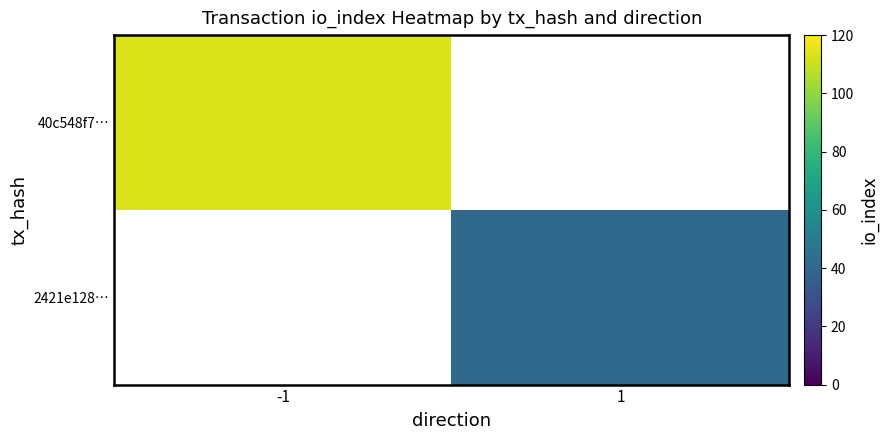

How many distinct data groups are displayed?

2